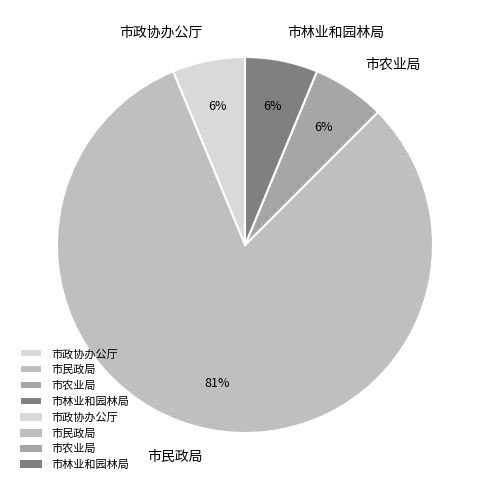

Which has a higher value, 市民政局 or 市农业局?

市民政局